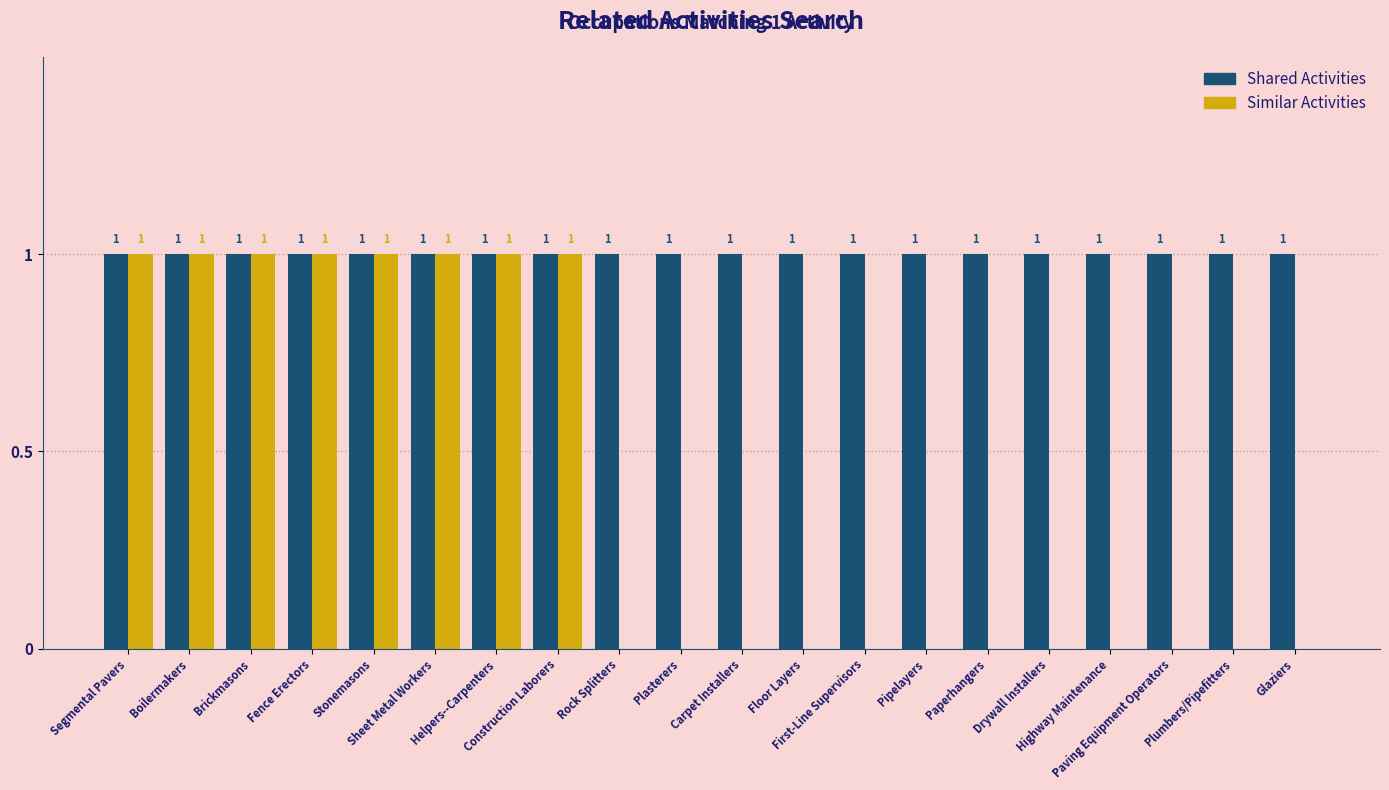

Which series has the largest total across all categories?

Shared Activities